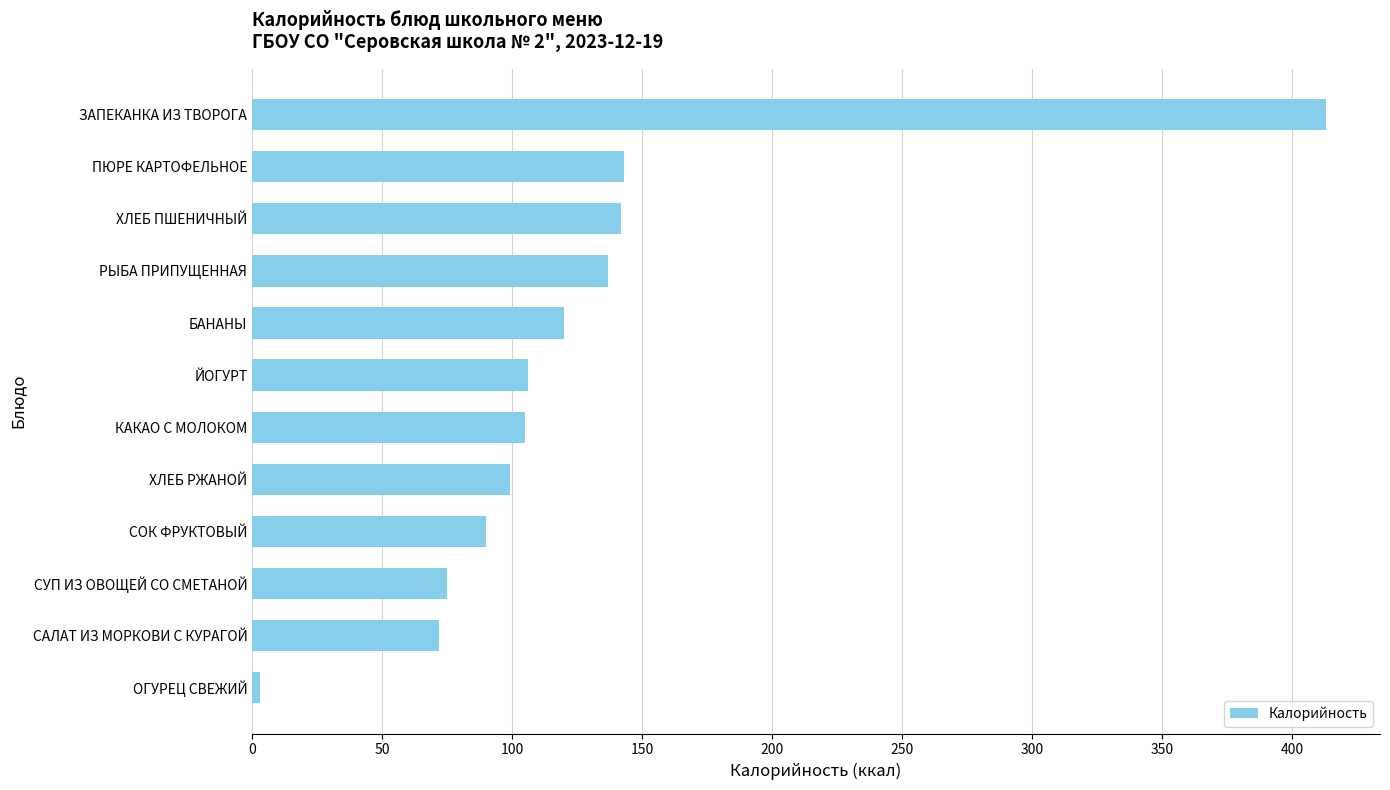

What is the average value?

125